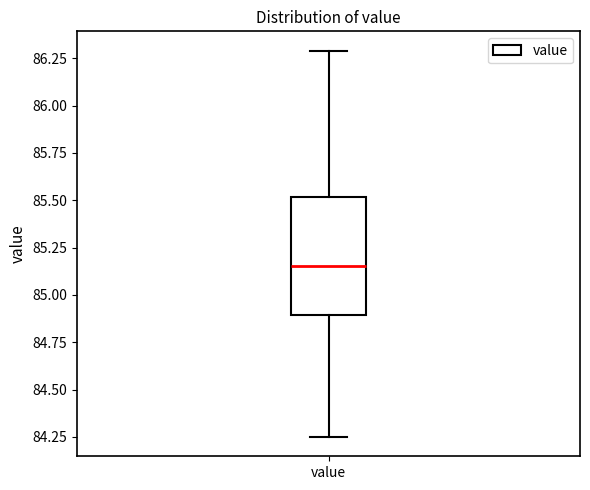

Read this box plot against the y-axis: the position of the median line, the range covered by the box, and the ends of both whiskers. The values are not printed on the chart, so give them approximately, as read against the axis.

median 85.15, box 84.90 to 85.50, whiskers 84.25 to 86.30